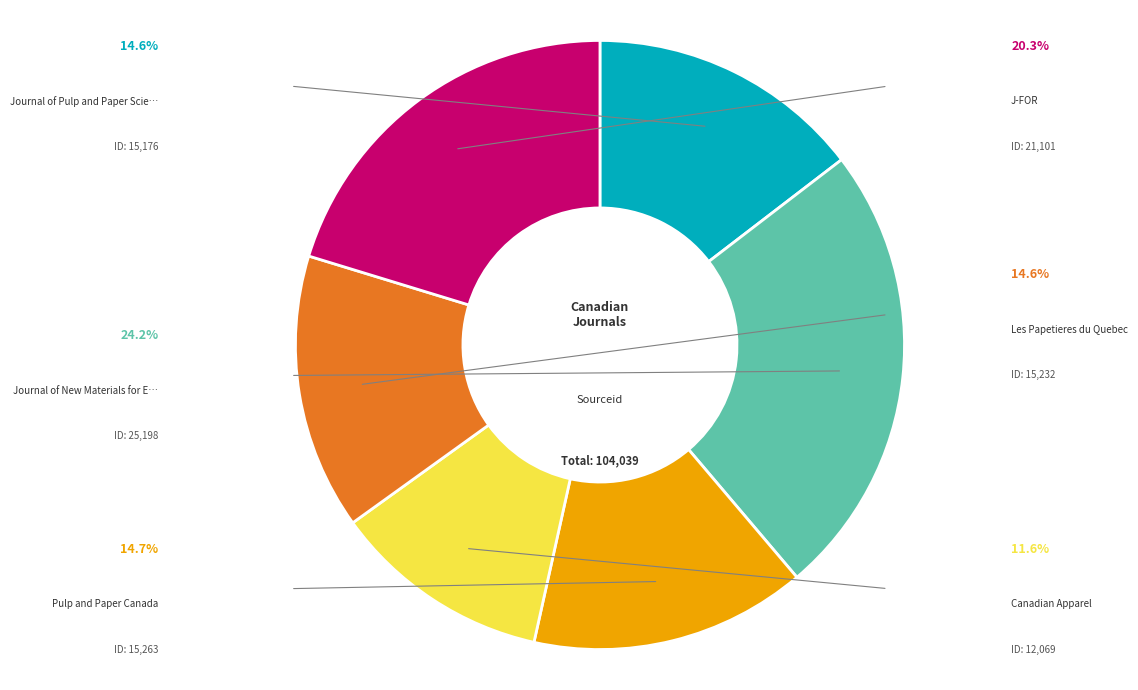

Does any single category account for the majority?

No